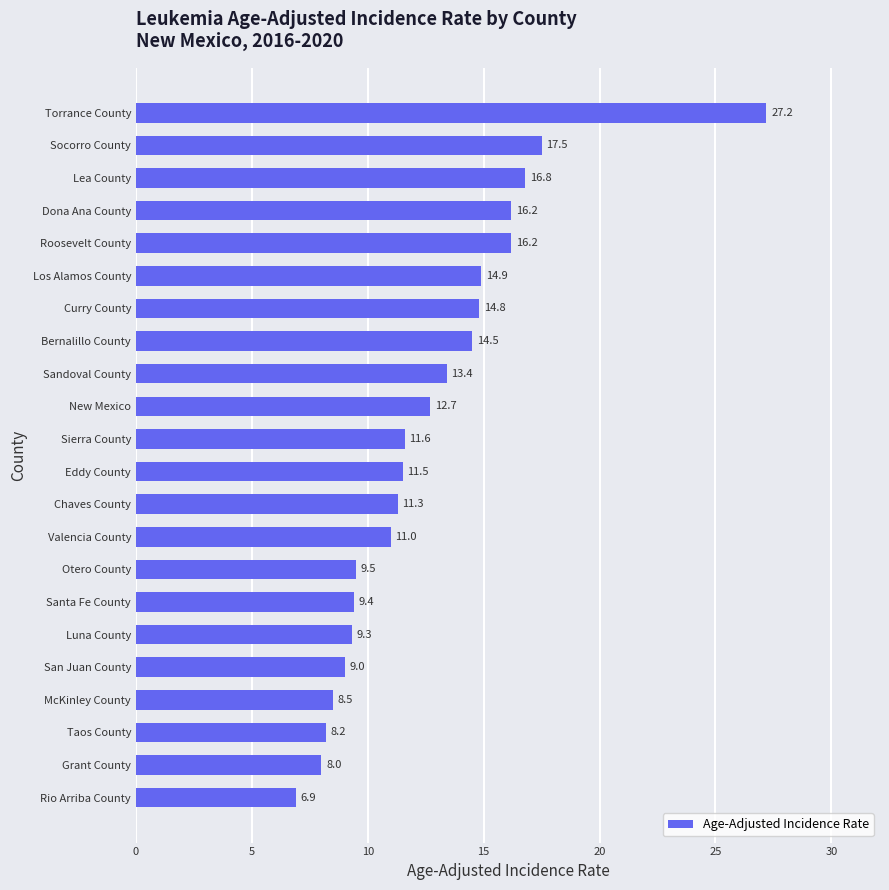

Reading bottom to top, what are all the values shown in this chart?

6.9	8.0	8.2	8.5	9.0	9.3	9.4	9.5	11.0	11.3	11.5	11.6	12.7	13.4	14.5	14.8	14.9	16.2	16.2	16.8	17.5	27.2